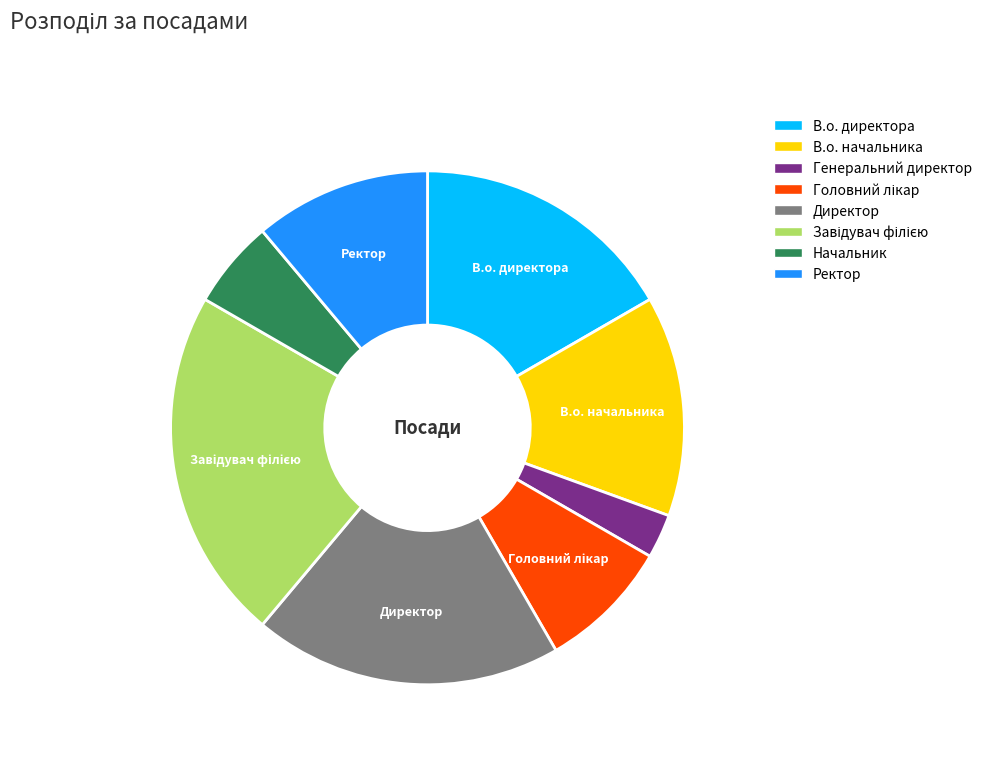

Is it true that Начальник is 6% of the pie?

True